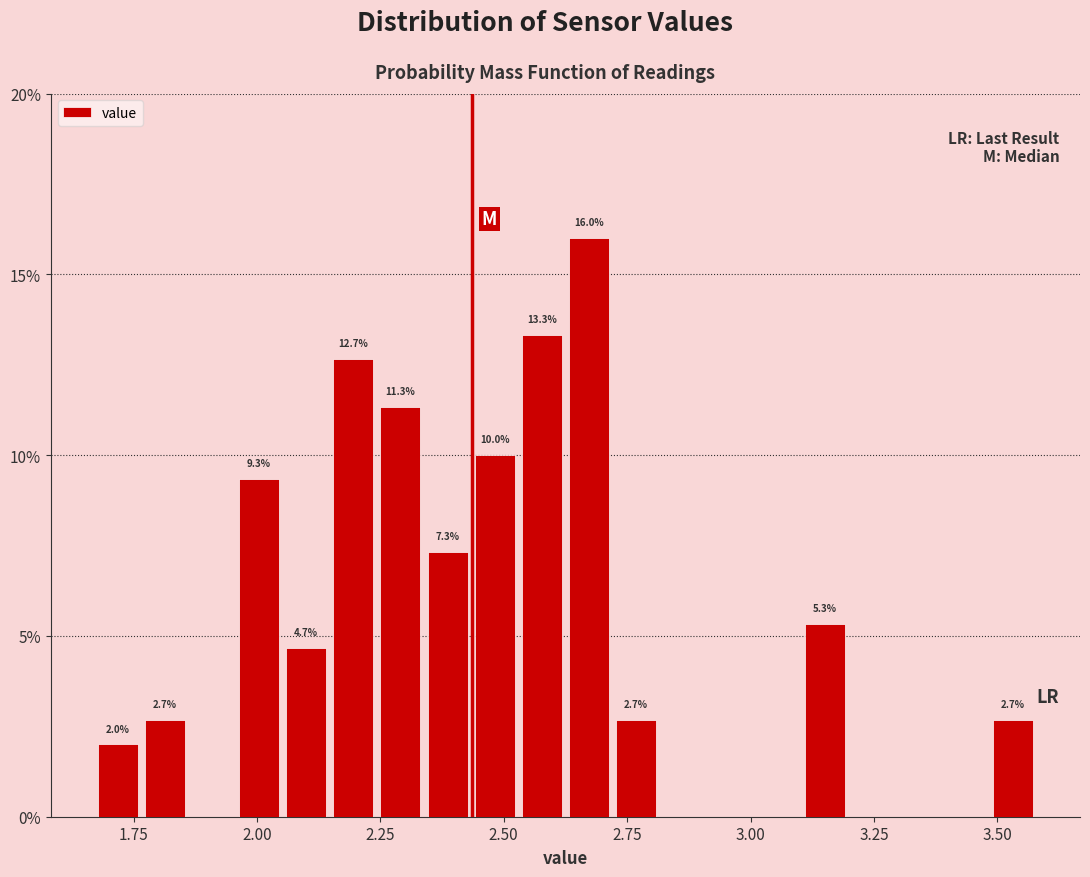

Read against the x-axis, roughly where is the centre of the tallest bar?

2.65